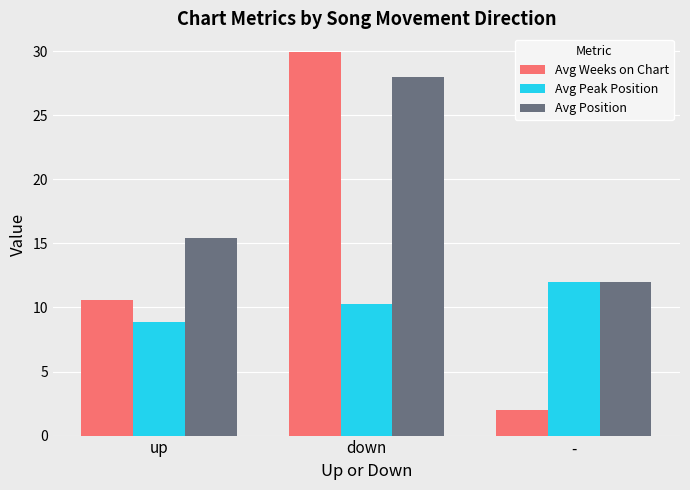

Which series changed the most between down and -?

Avg Weeks on Chart